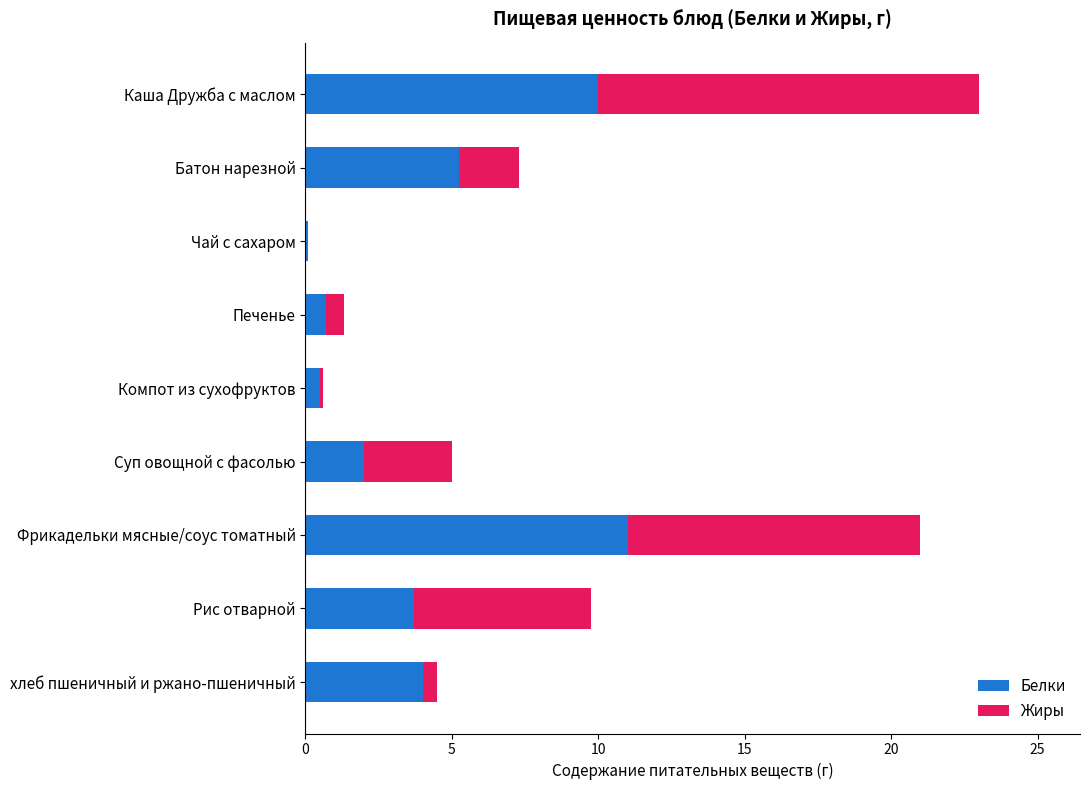

What is the total value across all series at Суп овощной с фасолью?

5.0